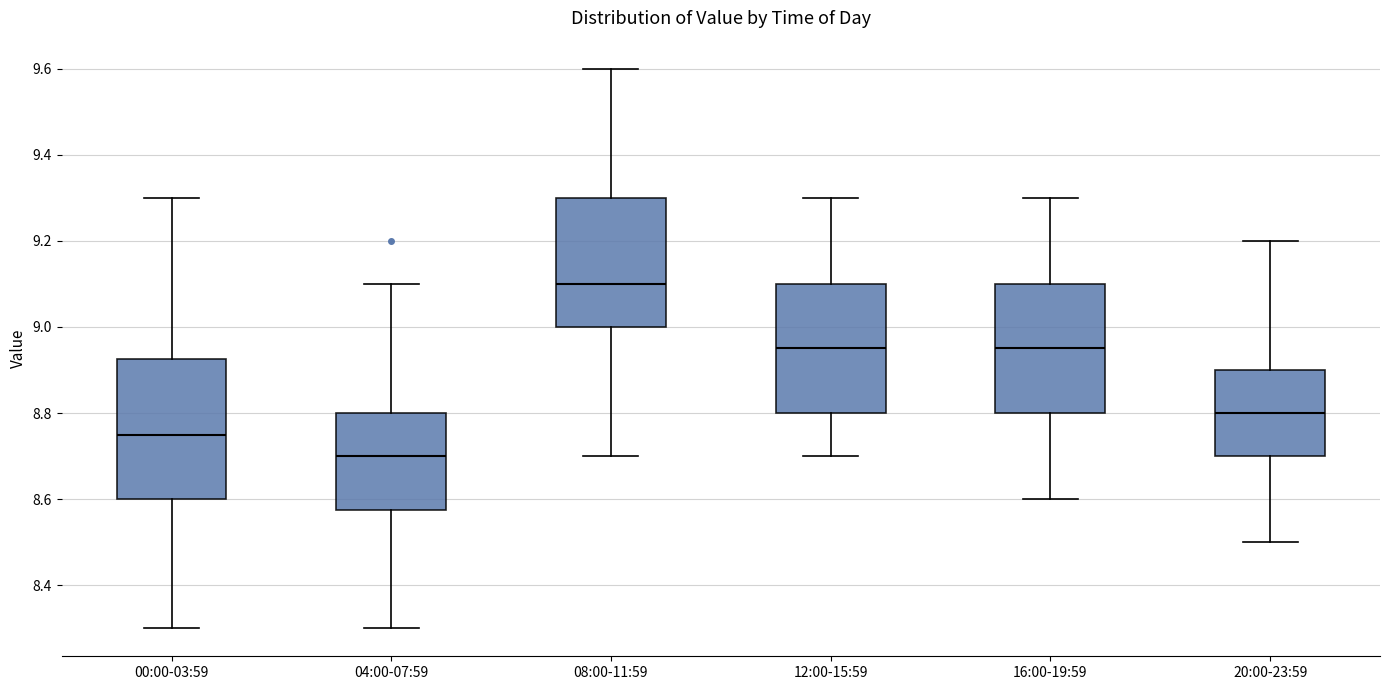

Reading left to right, transcribe this box plot: for each box, give where its median line is, the range the box spans, and where its two whiskers end, as read against the y-axis. The values are not printed on the chart, so give them approximately, as read against the axis.

00:00-03:59: median 8.76, box 8.60 to 8.92, whiskers 8.30 to 9.30
04:00-07:59: median 8.70, box 8.58 to 8.80, whiskers 8.30 to 9.10
08:00-11:59: median 9.10, box 9.00 to 9.30, whiskers 8.70 to 9.60
12:00-15:59: median 8.96, box 8.80 to 9.10, whiskers 8.70 to 9.30
16:00-19:59: median 8.96, box 8.80 to 9.10, whiskers 8.60 to 9.30
20:00-23:59: median 8.80, box 8.70 to 8.90, whiskers 8.50 to 9.20